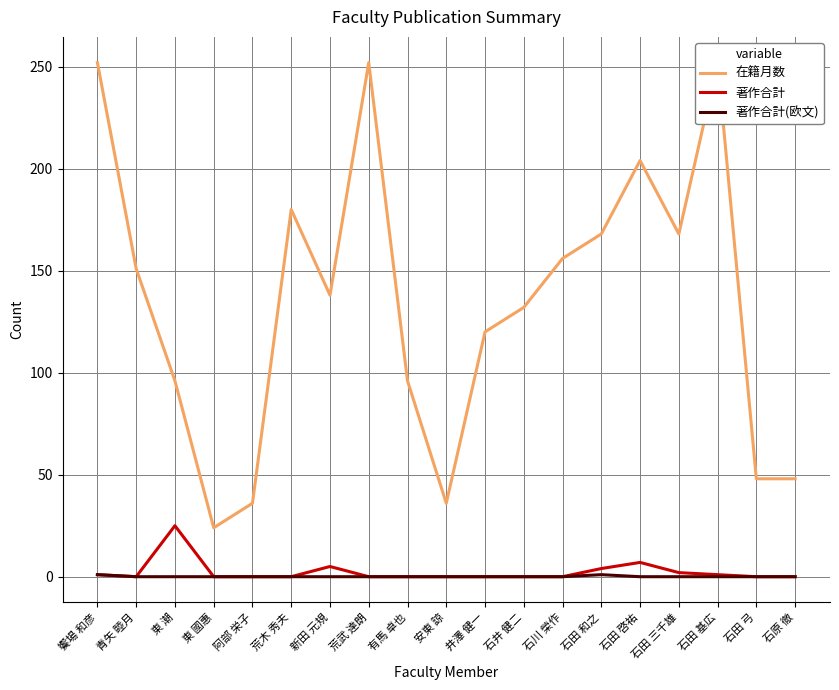

At which category does 在籍月数 reach its first local valley?

東 國惠